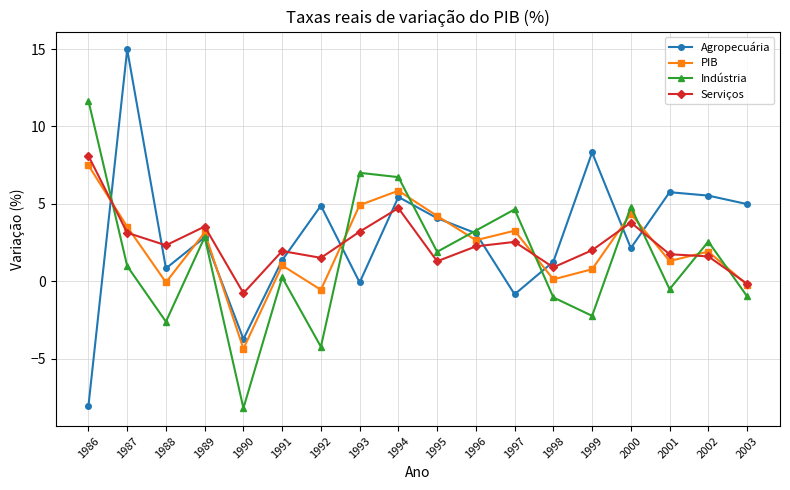

List the series in order of their peak value, lowest first.

PIB, Serviços, Indústria, Agropecuária